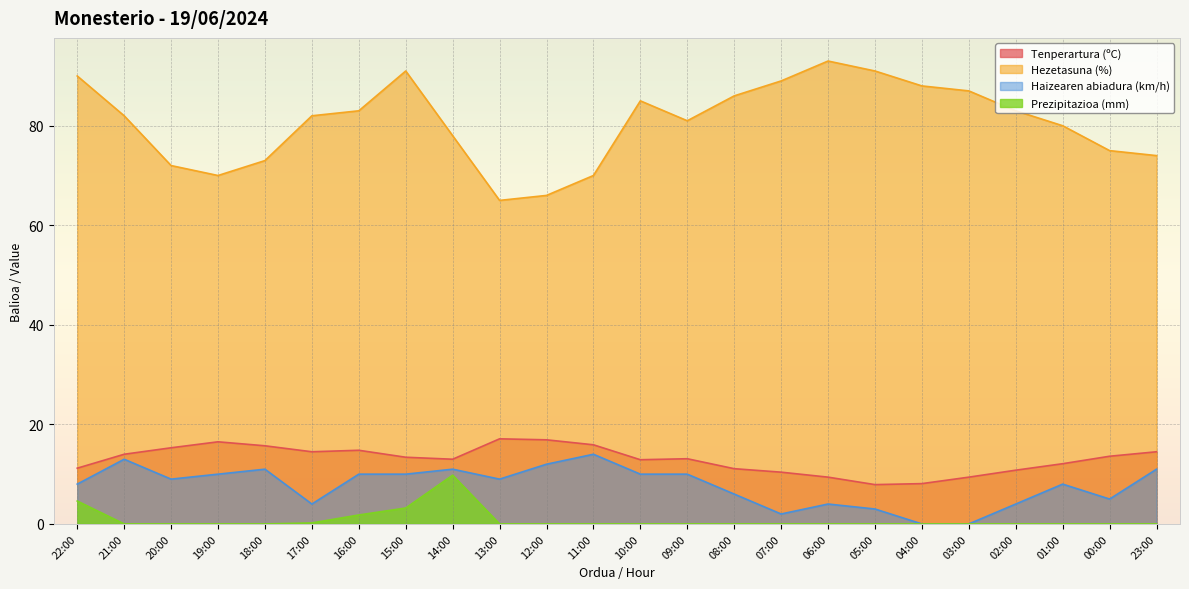

Reading left to right, transcribe all the data shown in this chart.

Tenperartura (ºC): 11.2	14.0	15.3	16.5	15.7	14.5	14.8	13.4	13.0	17.1	16.9	15.9	12.9	13.1	11.1	10.4	9.4	7.9	8.1	9.4	10.8	12.1	13.6	14.5
Hezetasuna (%): 90.0	82.0	72.0	70.0	73.0	82.0	83.0	91.0	78.0	65.0	66.0	70.0	85.0	81.0	86.0	89.0	93.0	91.0	88.0	87.0	83.0	80.0	75.0	74.0
Haizearen abiadura (km/h): 8.0	13.0	9.0	10.0	11.0	4.0	10.0	10.0	11.0	9.0	12.0	14.0	10.0	10.0	6.0	2.0	4.0	3.0	0.0	0.0	4.0	8.0	5.0	11.0
Prezipitazioa (mm): 4.6	0.0	0.0	0.0	0.0	0.2	1.8	3.2	9.8	0.0	0.0	0.0	0.0	0.0	0.0	0.0	0.0	0.0	0.0	0.0	0.0	0.0	0.0	0.0